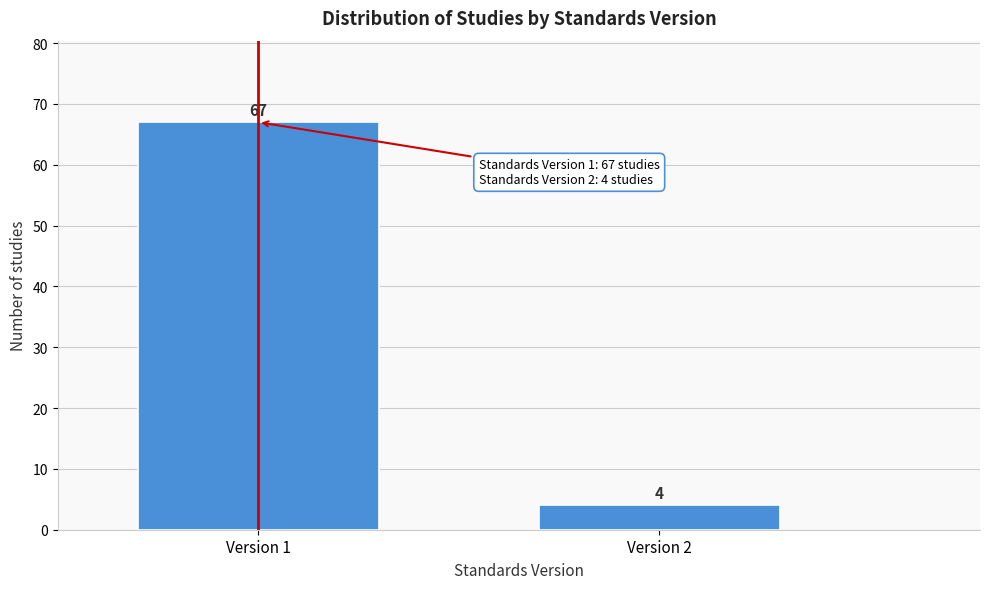

Reading left to right, what are all the values shown in this chart?

67	4